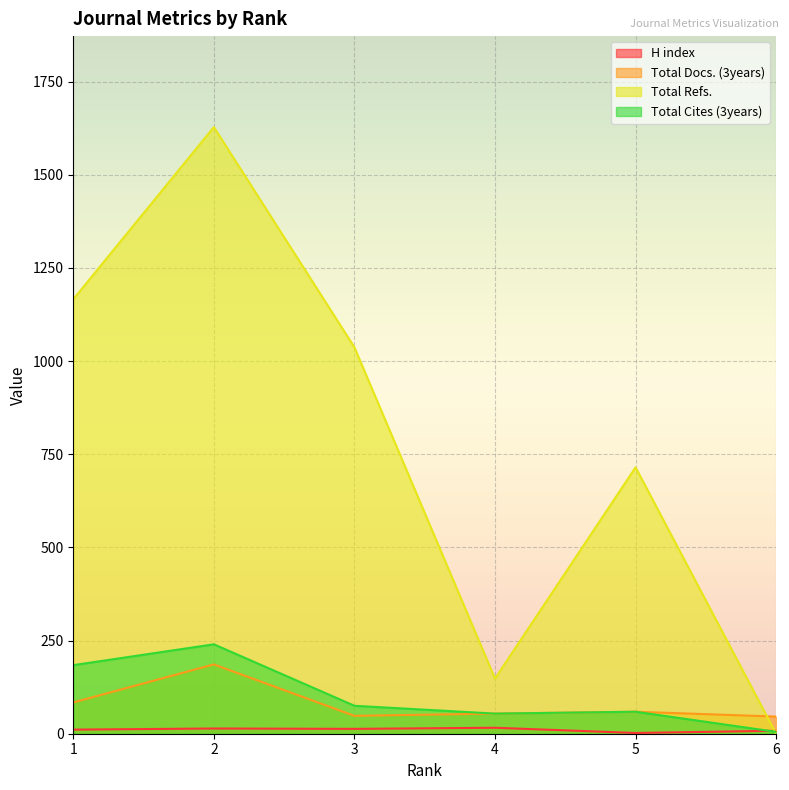

How many categories are shown in the chart?

6